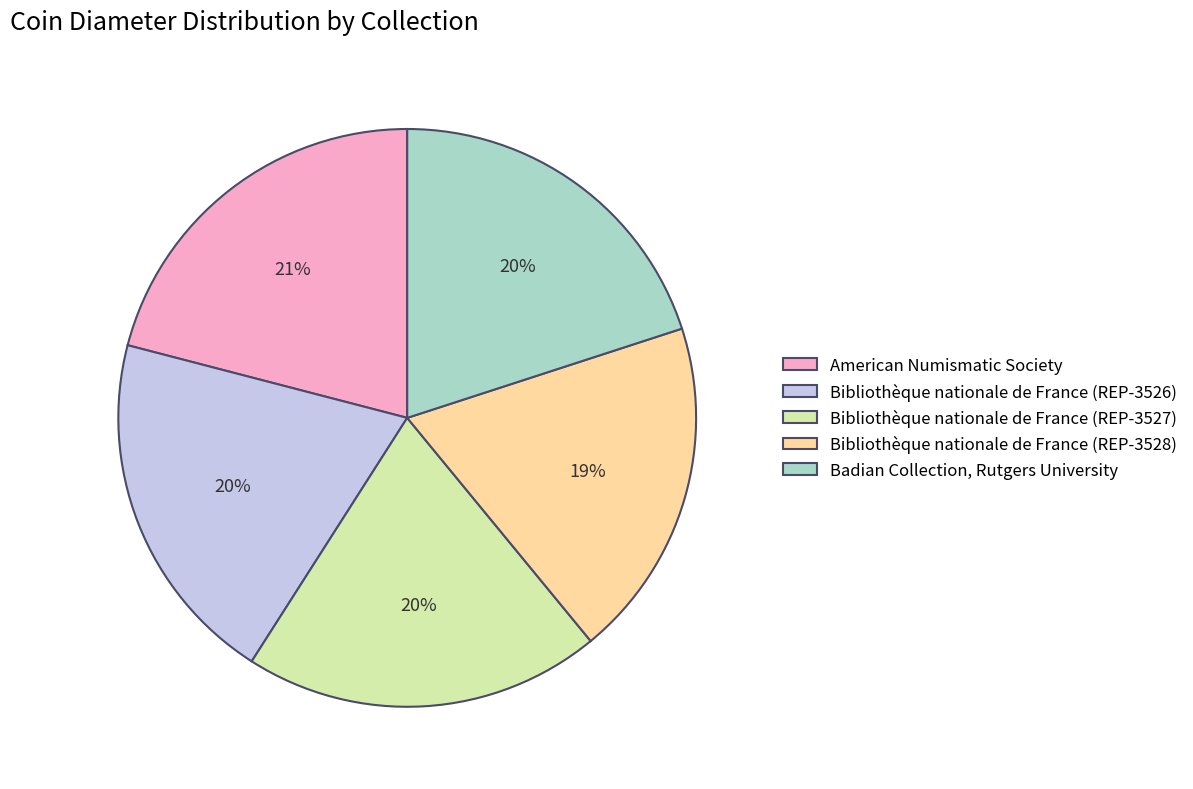

How many slices are in this pie chart?

5